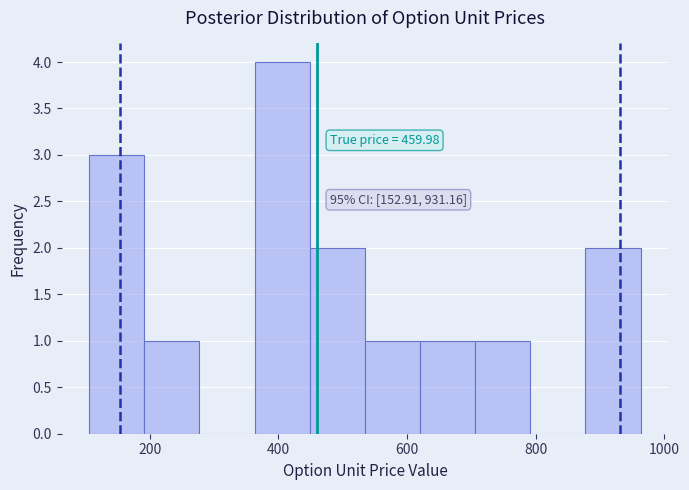

Which range on the x-axis has the tallest bar?

360 to 440